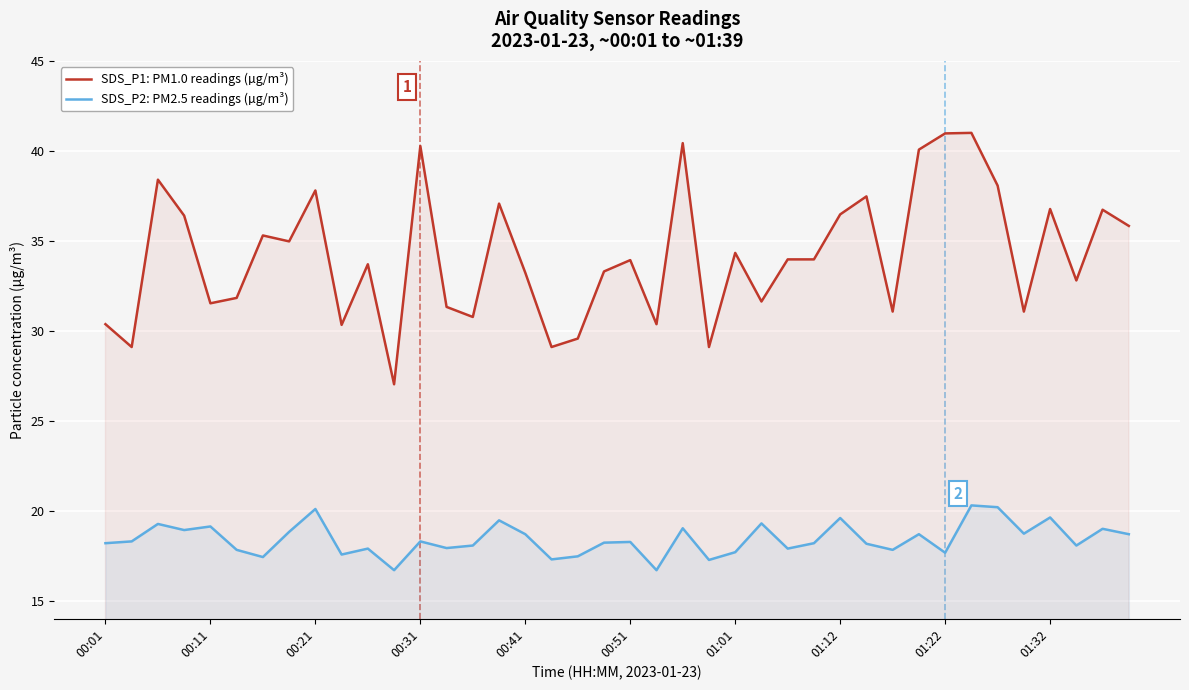

True or false: SDS_P2: PM2.5 readings (µg/m³) and SDS_P1: PM1.0 readings (µg/m³) cross at least once.

False